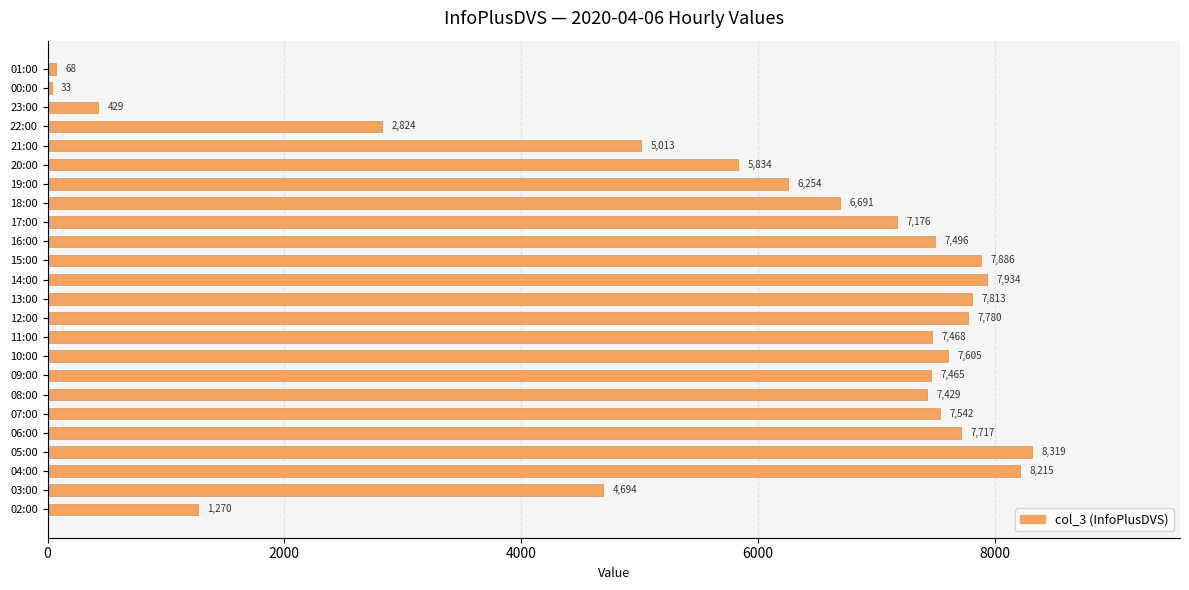

What is the minimum value shown in the chart?

33